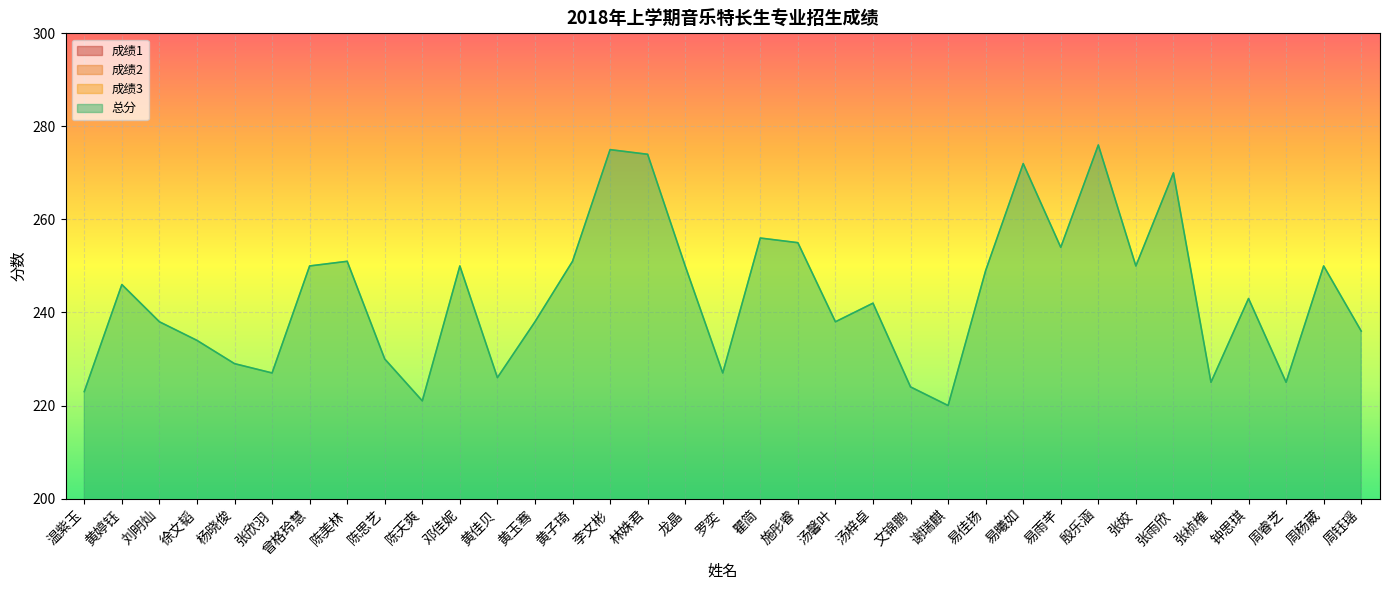

Is it true that 成绩2 equals 78 at 黄佳贝?

True